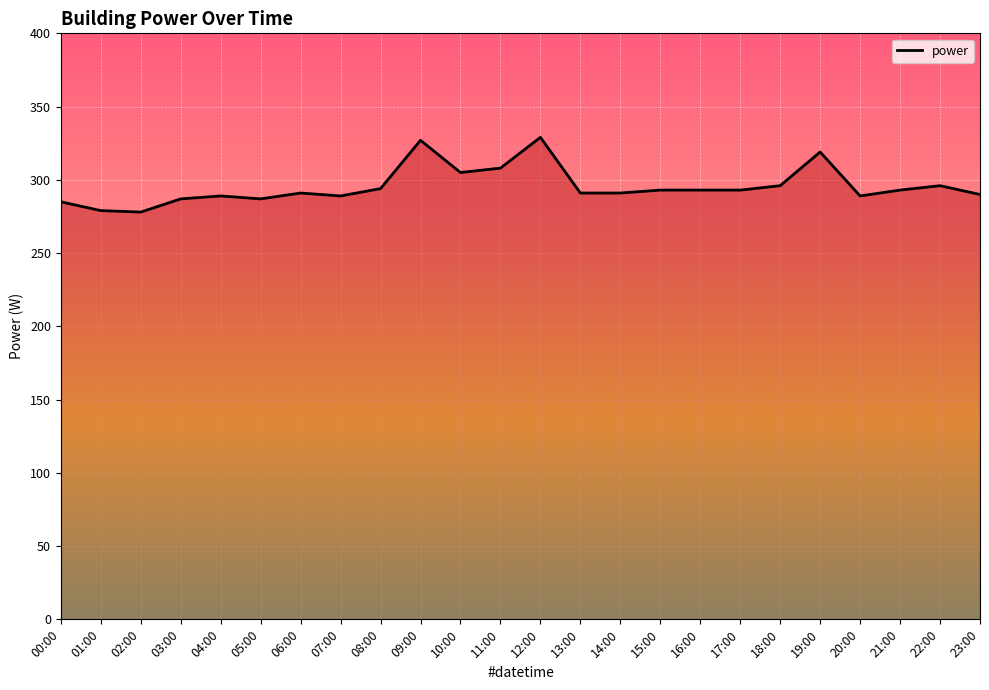

What is the maximum value shown in the chart?

329